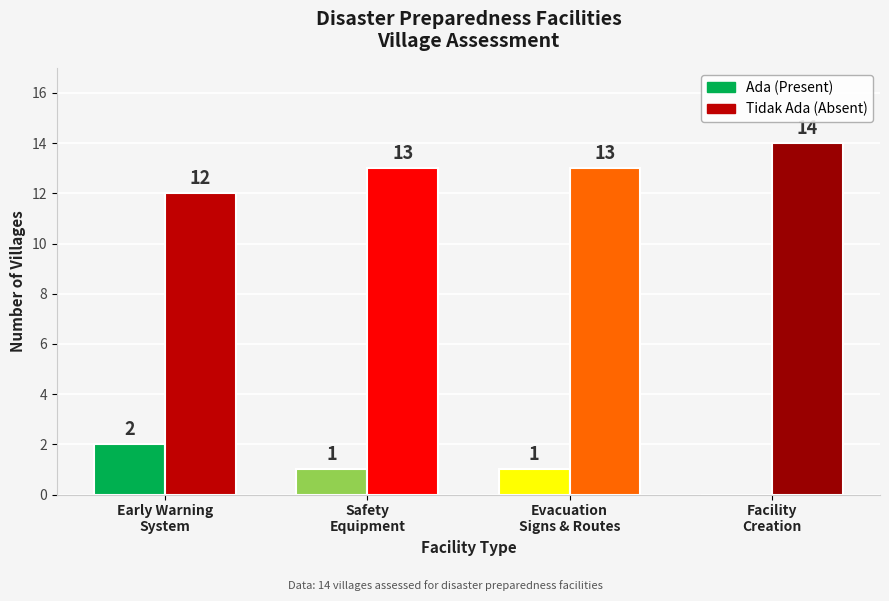

How many bars are there in each group?

2